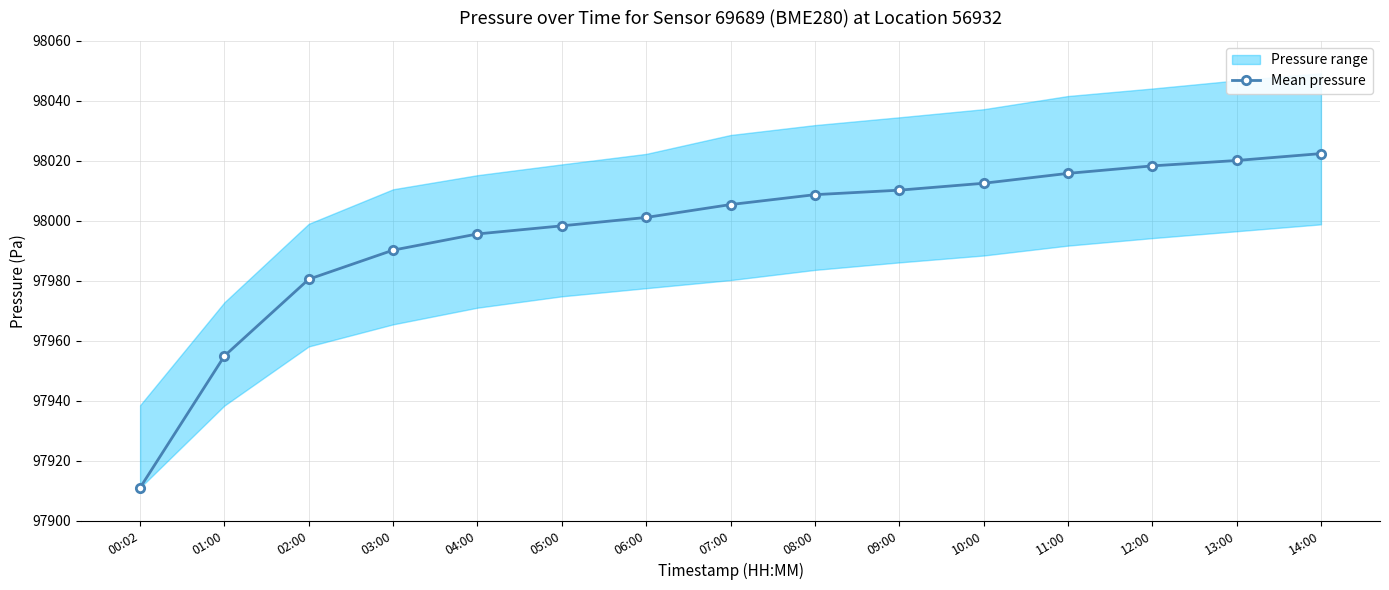

Which has a higher value, 00:02 or 04:00?

04:00